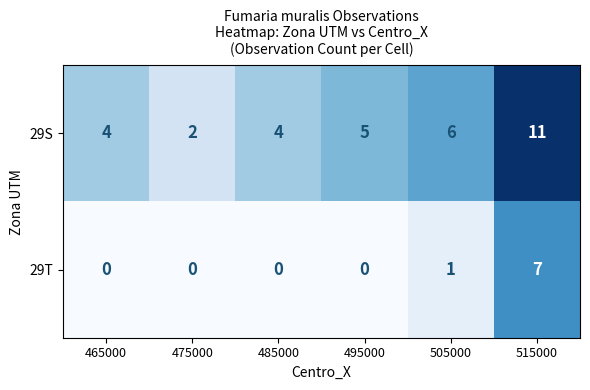

What is the spread (max minus min) of values at 465000?

4